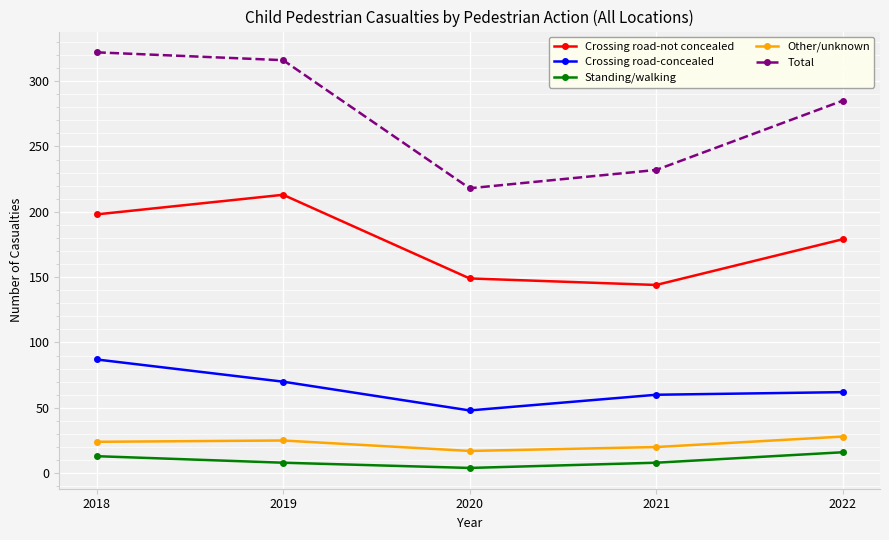

What is the spread (max minus min) of values at 2019?

308